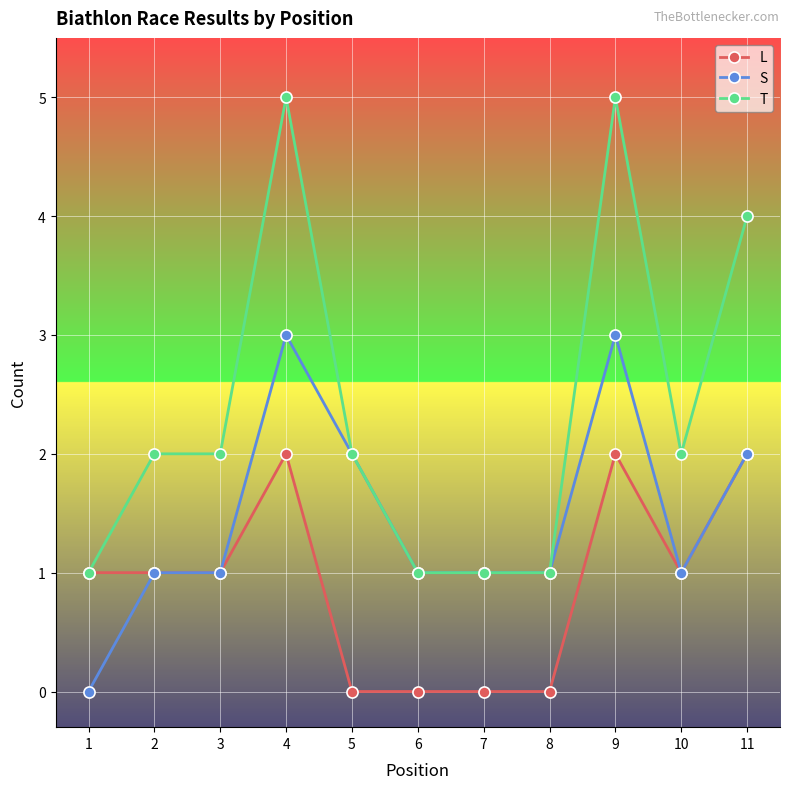

What is the maximum value for T?

5